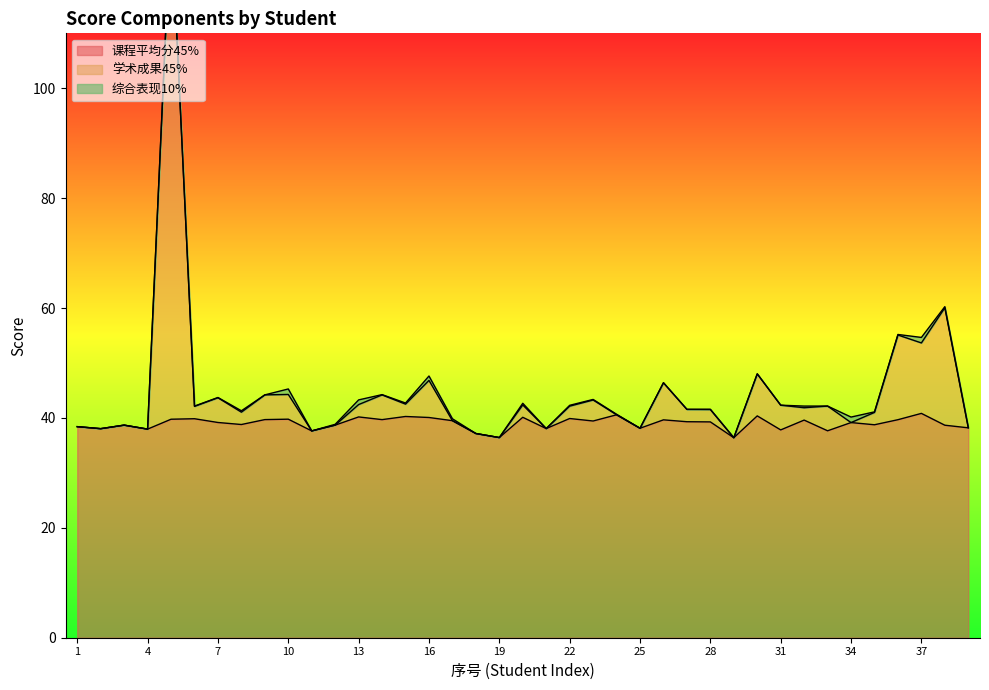

What is the highest value of the 课程平均分45% series?

40.8